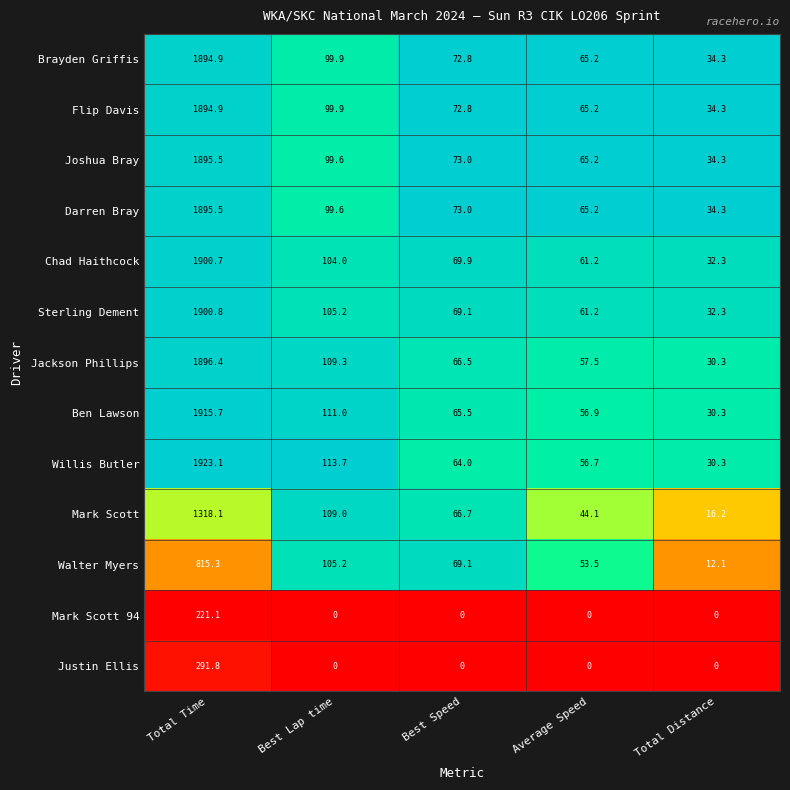

Is the value of Darren Bray at Total Time greater than the value of Joshua Bray at Total Distance?

Yes